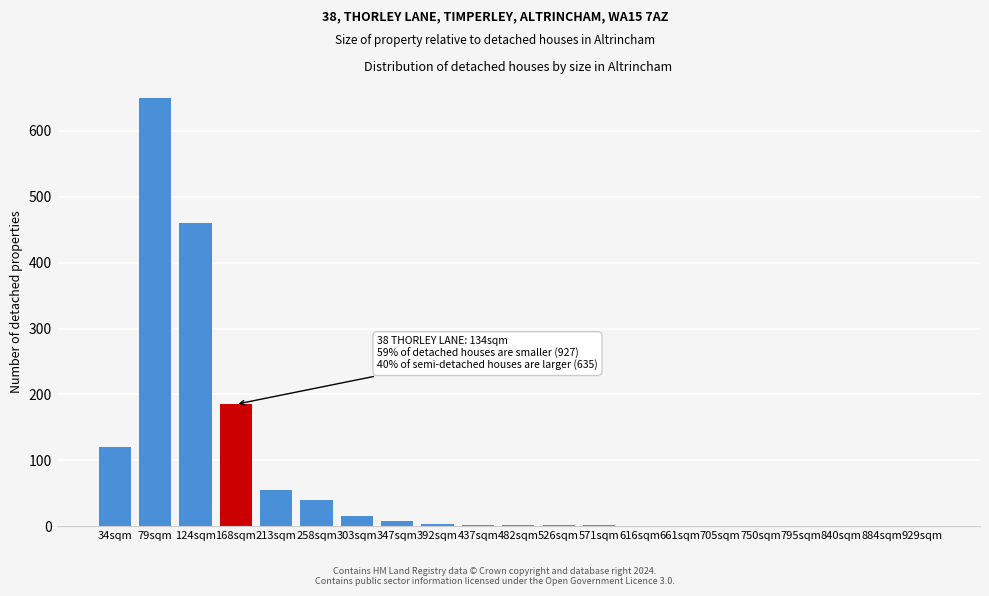

What is the sum of all values?

1542